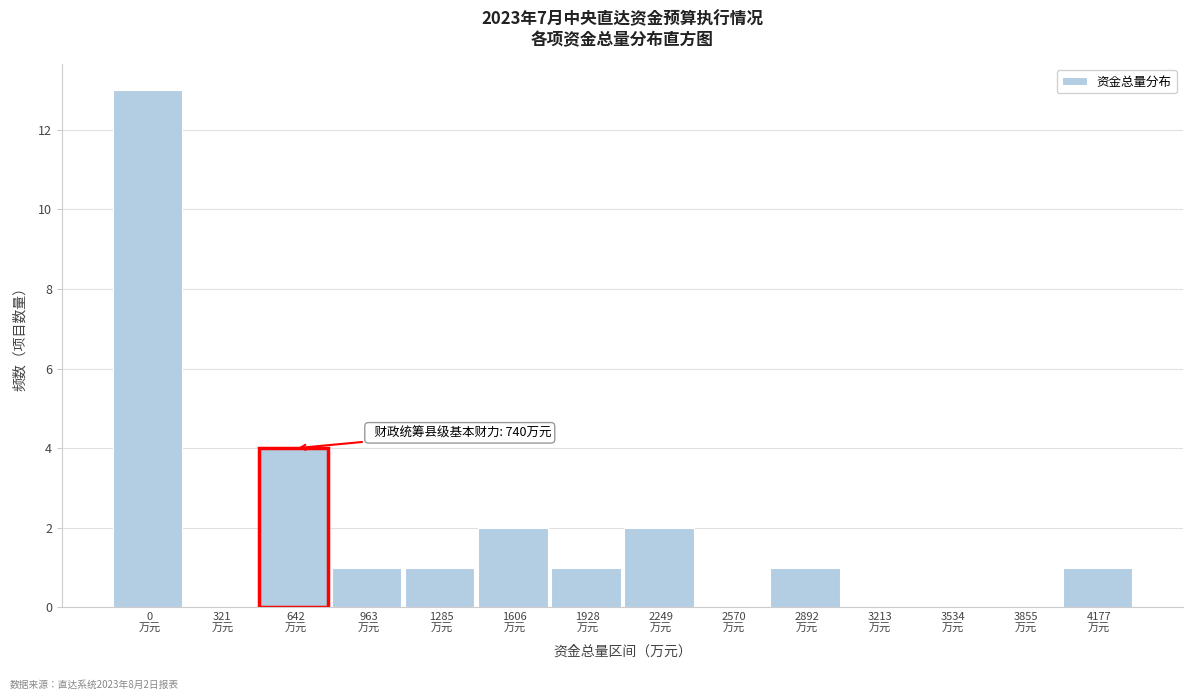

What is the sum of all values?

26